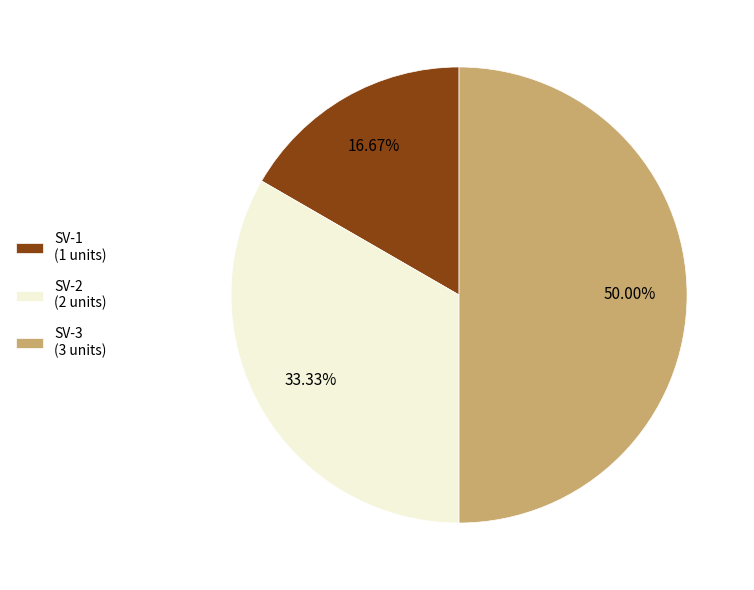

What portion of the pie excludes SV-2?

66.7%